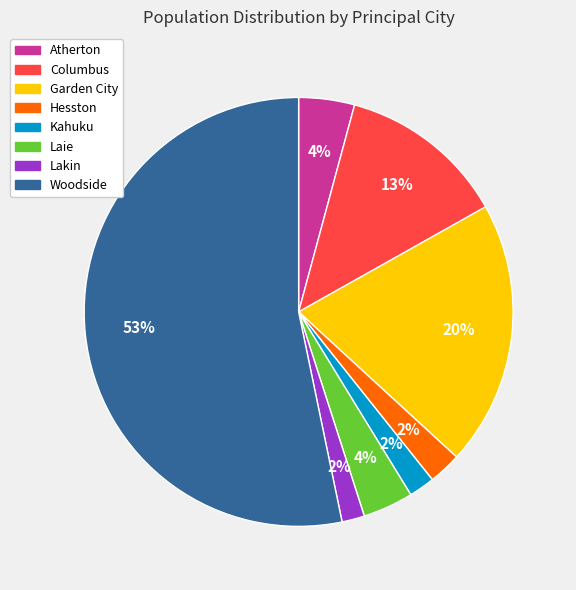

Which category has the biggest portion of the pie?

Woodside